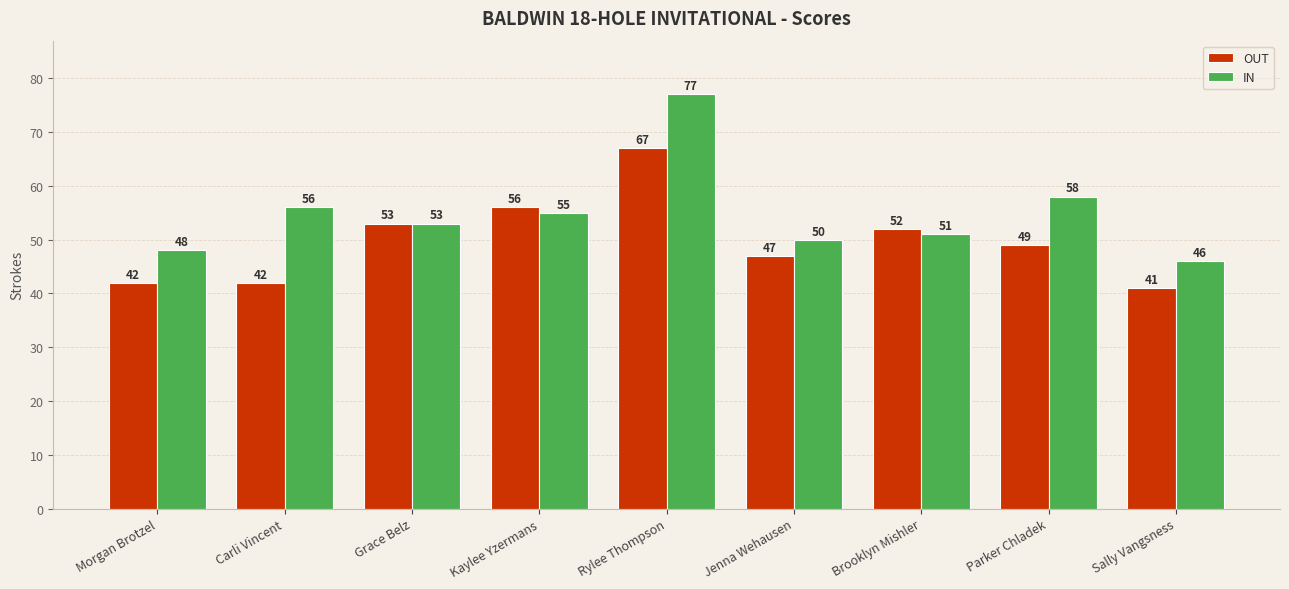

Reading left to right, what are all the values shown in this chart?

OUT: 42	42	53	56	67	47	52	49	41
IN: 48	56	53	55	77	50	51	58	46